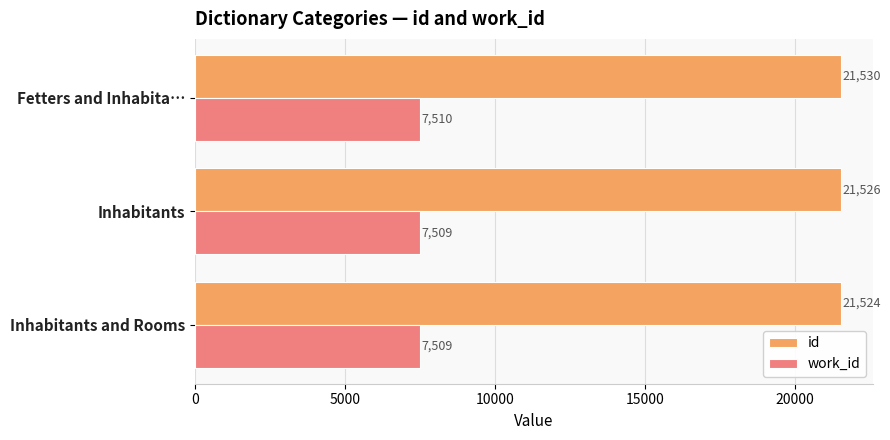

The work_id series shows 7509.5 at Fetters and Inhabita…. True or false?

True